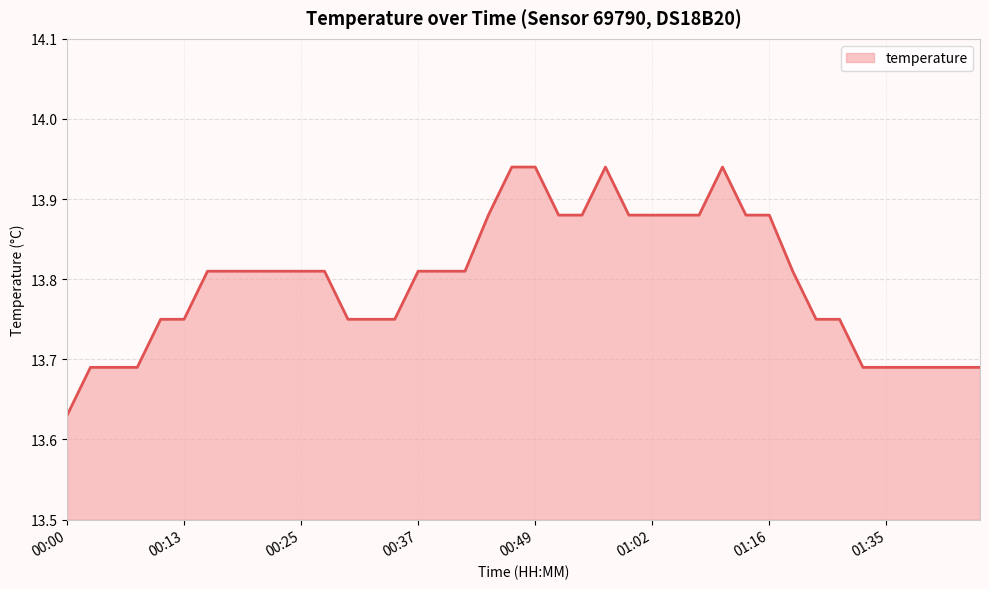

What is the difference between the maximum and minimum values?

0.3